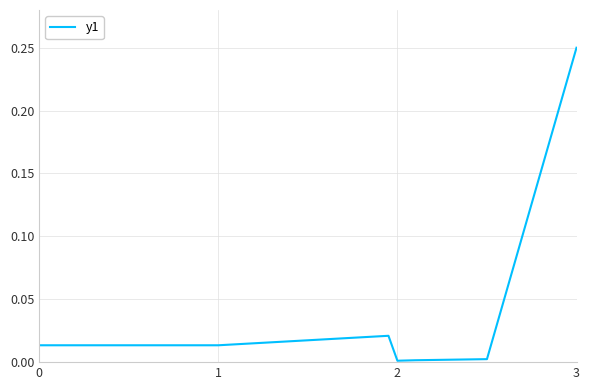

What is the sum of all values?

0.3